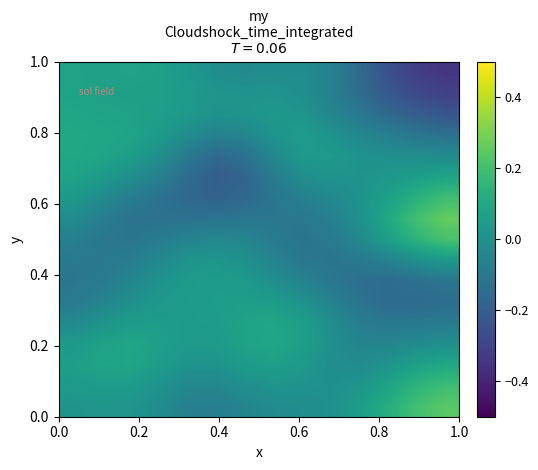

How many distinct data groups are displayed?

17